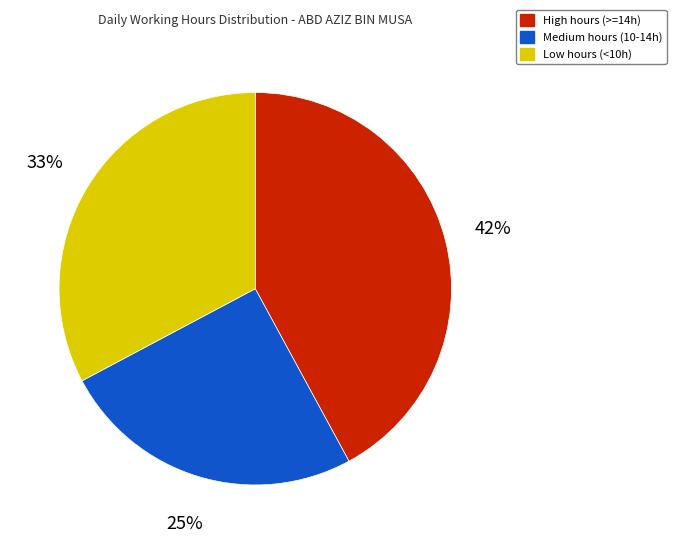

Combined, do Low hours (<10h) and Medium hours (10-14h) account for over 50%?

Yes